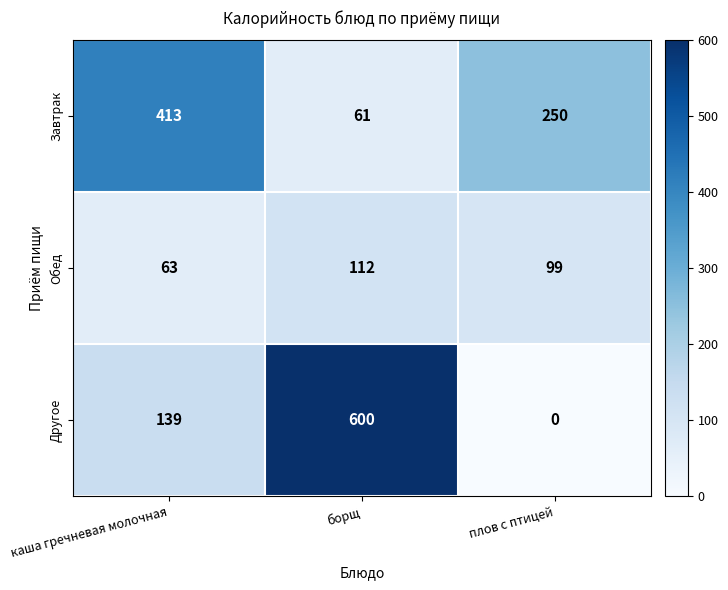

Reading left to right, what are all the values shown in this chart?

Завтрак: 413	61	250
Обед: 63	112	99
Другое: 139	600	0